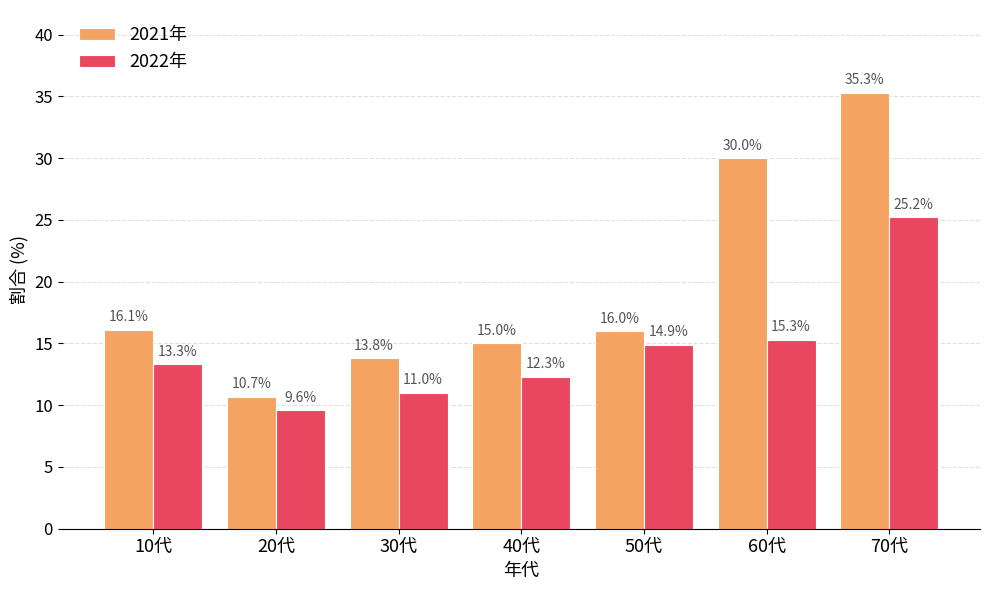

How many data points does each series have?

7